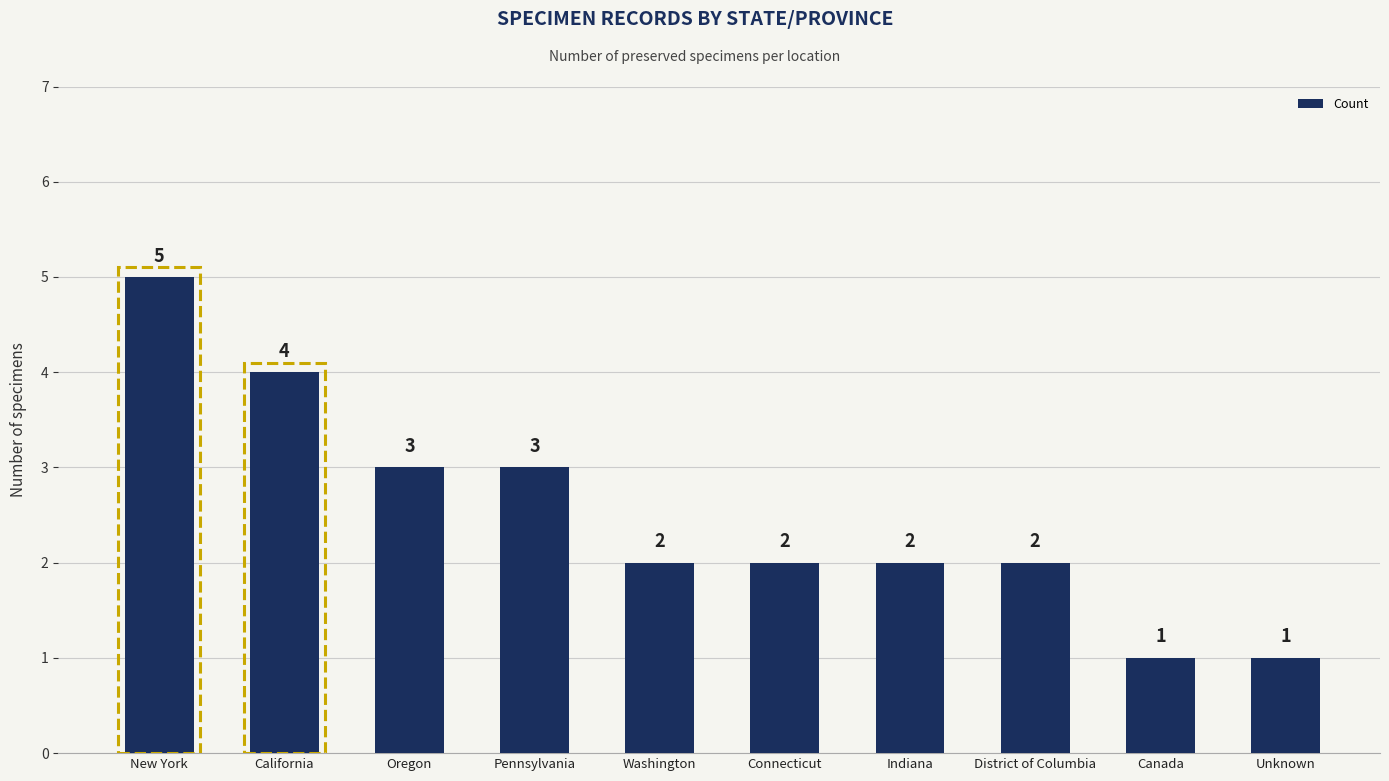

The chart shows a value of 2 at Connecticut. True or false?

True